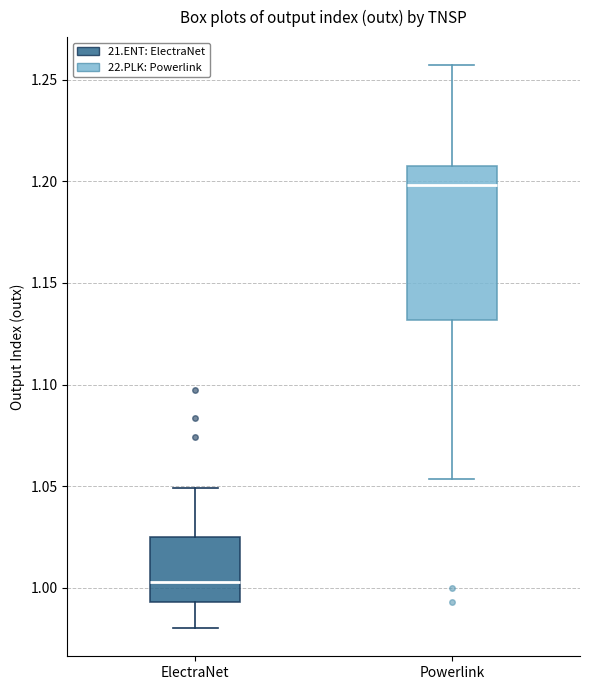

Which box has the highest median line?

Powerlink